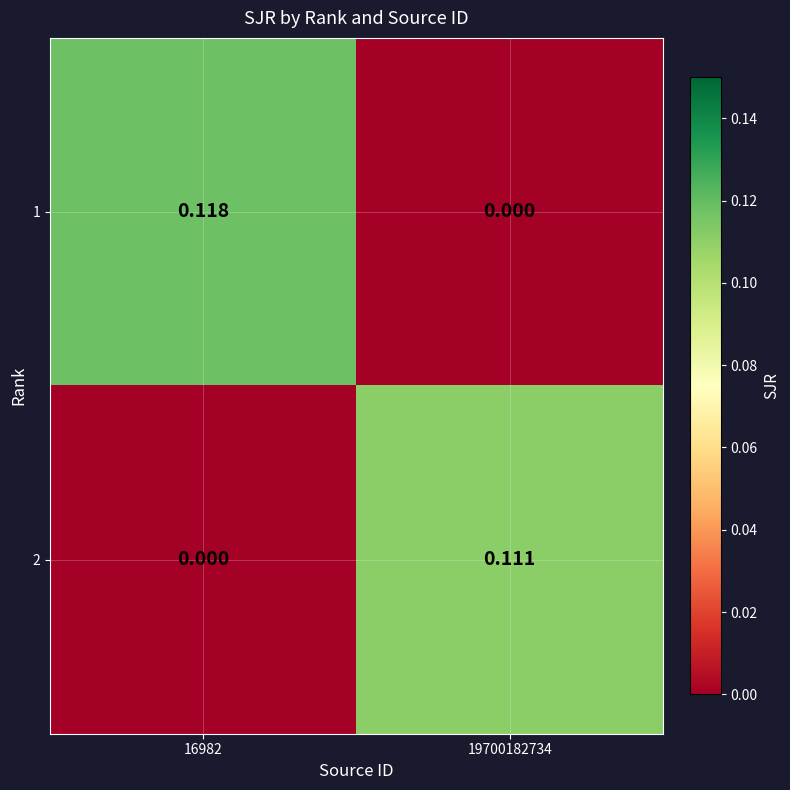

Is the value of 1 at 16982 greater than the value of 2 at 19700182734?

Yes